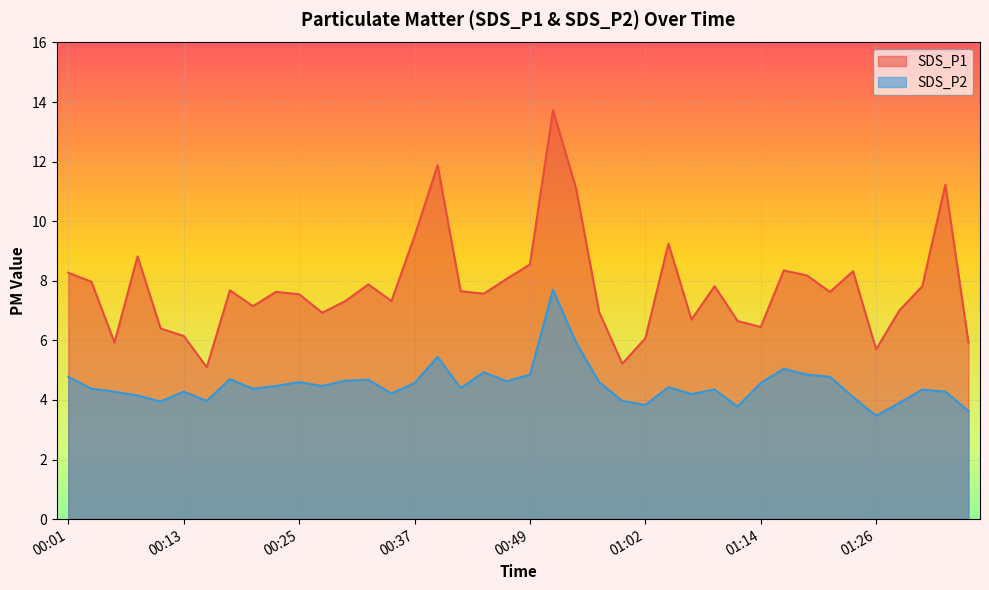

True or false: SDS_P1 has a value of 7.5 at 00:25.

True